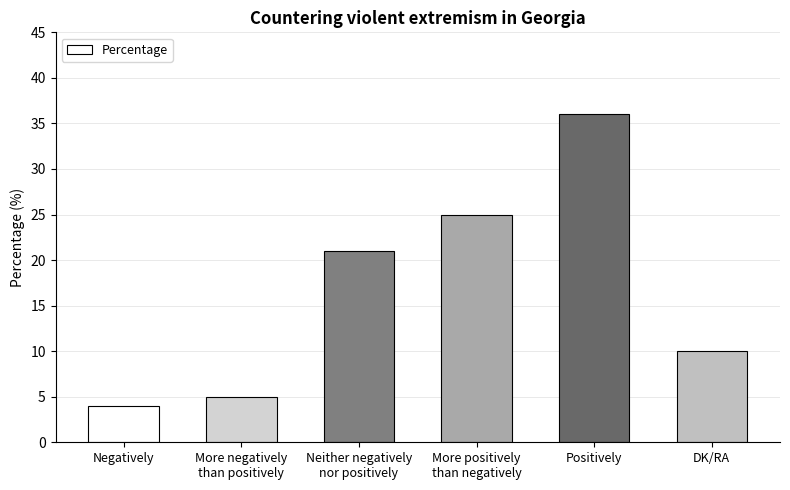

What is the greatest value displayed?

36